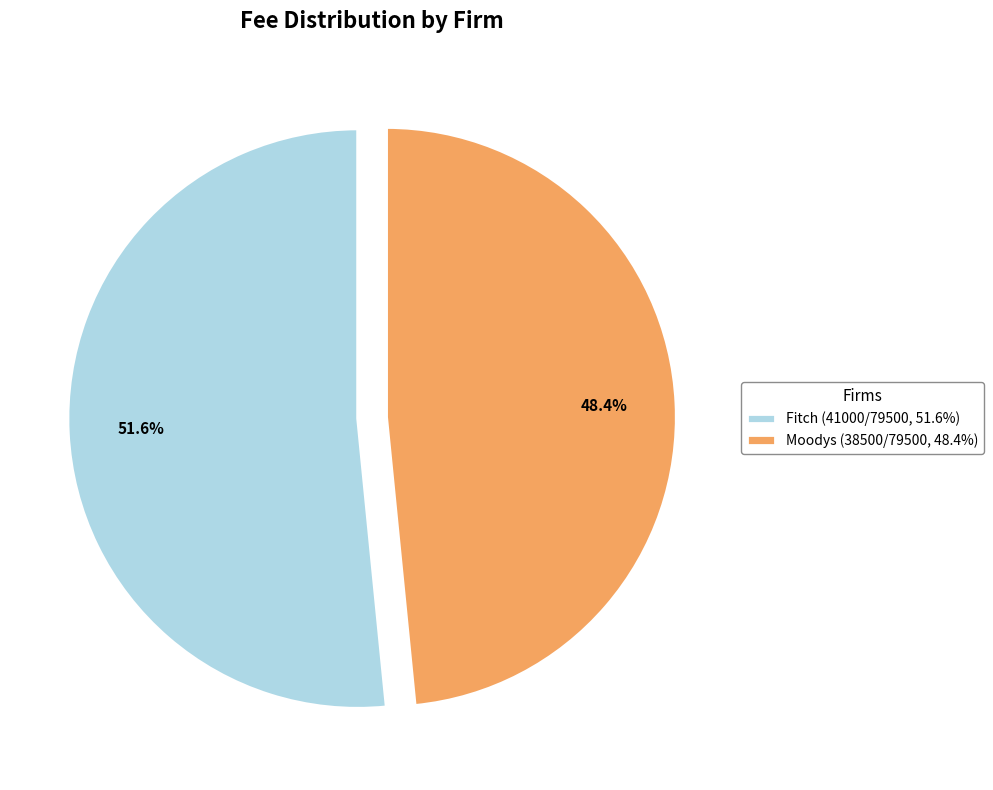

What percentage is NOT represented by Fitch?

48.4%